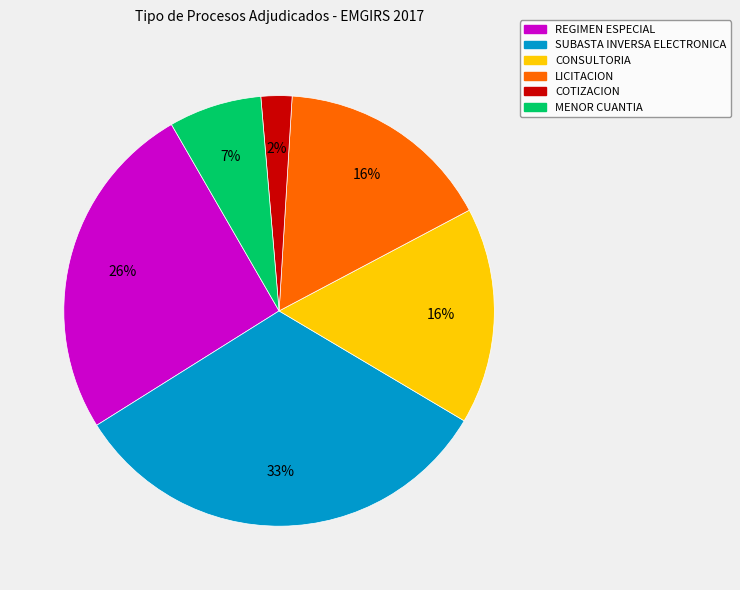

The MENOR CUANTIA slice represents 12% of the pie. True or false?

False